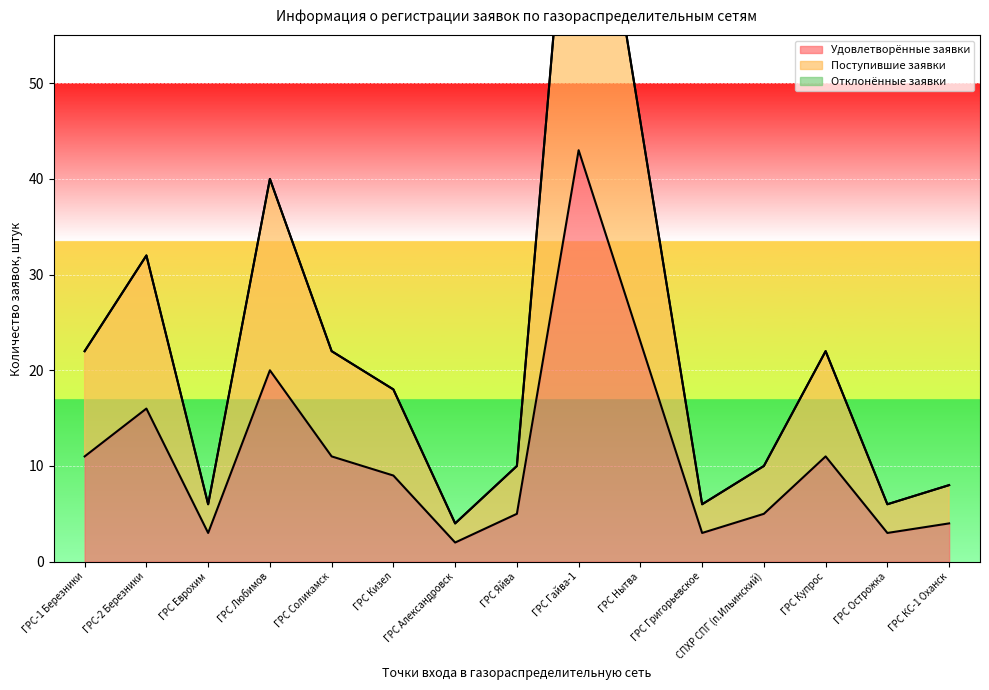

Between ГРС Гайва-1 and ГРС Острожка, which is larger?

ГРС Гайва-1